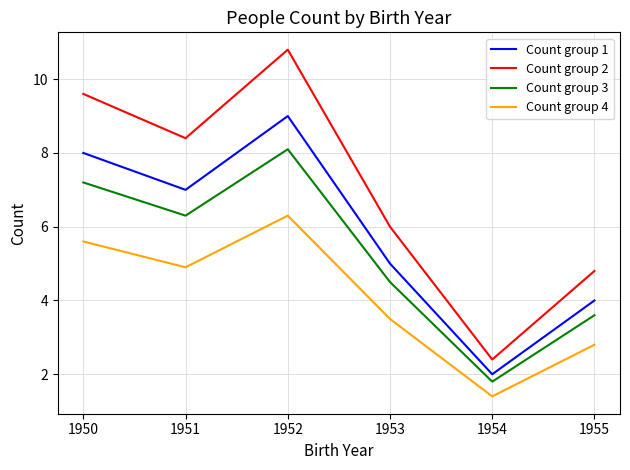

Which label corresponds to the smallest value in the chart?

1954